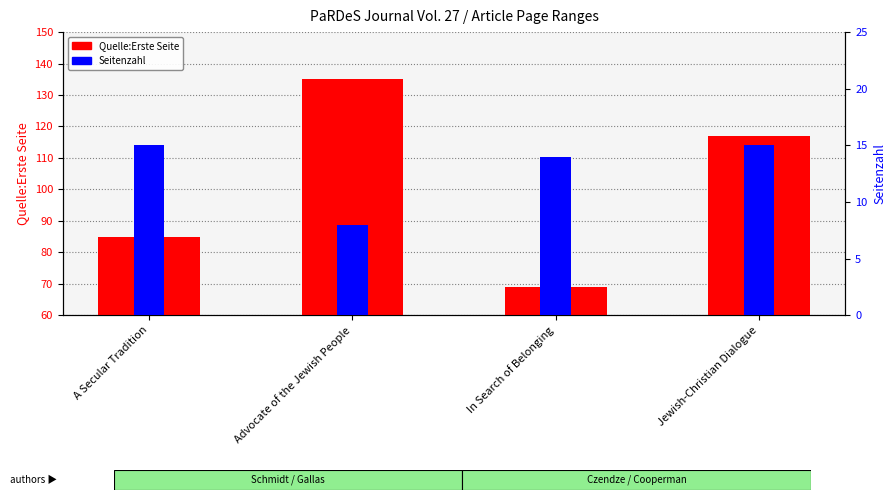

How many categories are shown in the chart?

4